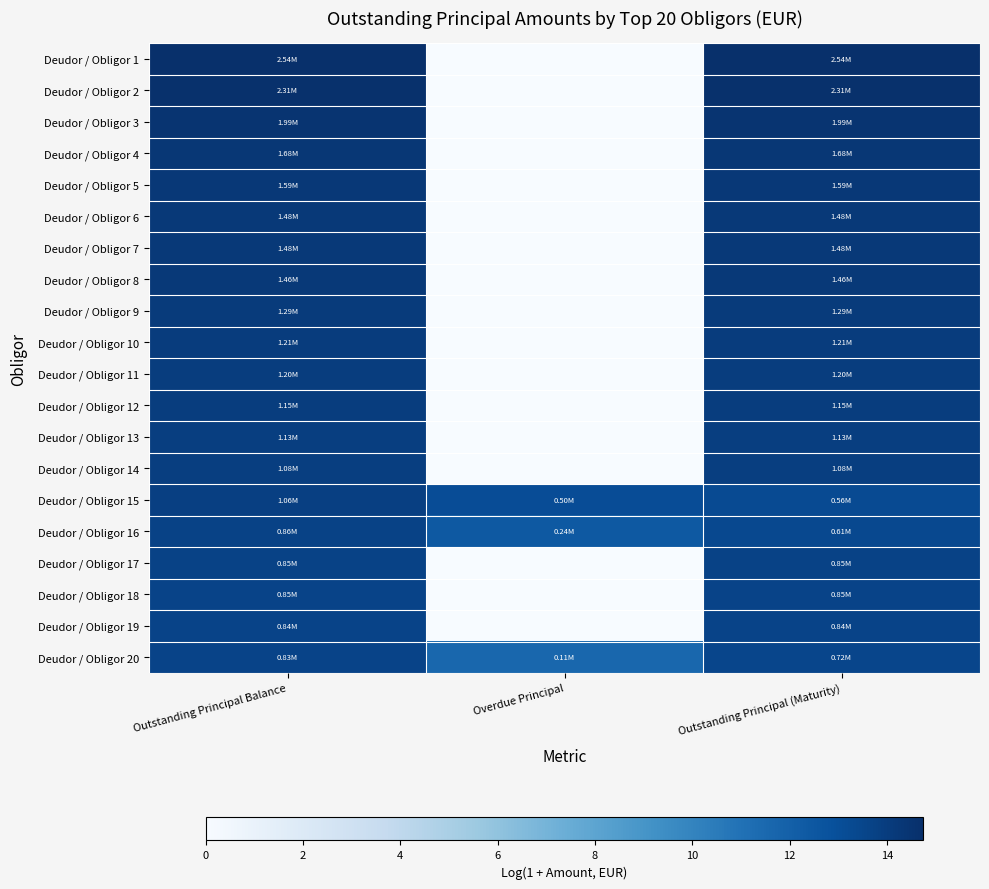

Which series changed the most between Outstanding Principal Balance and Outstanding Principal (Maturity)?

Deudor / Obligor 15